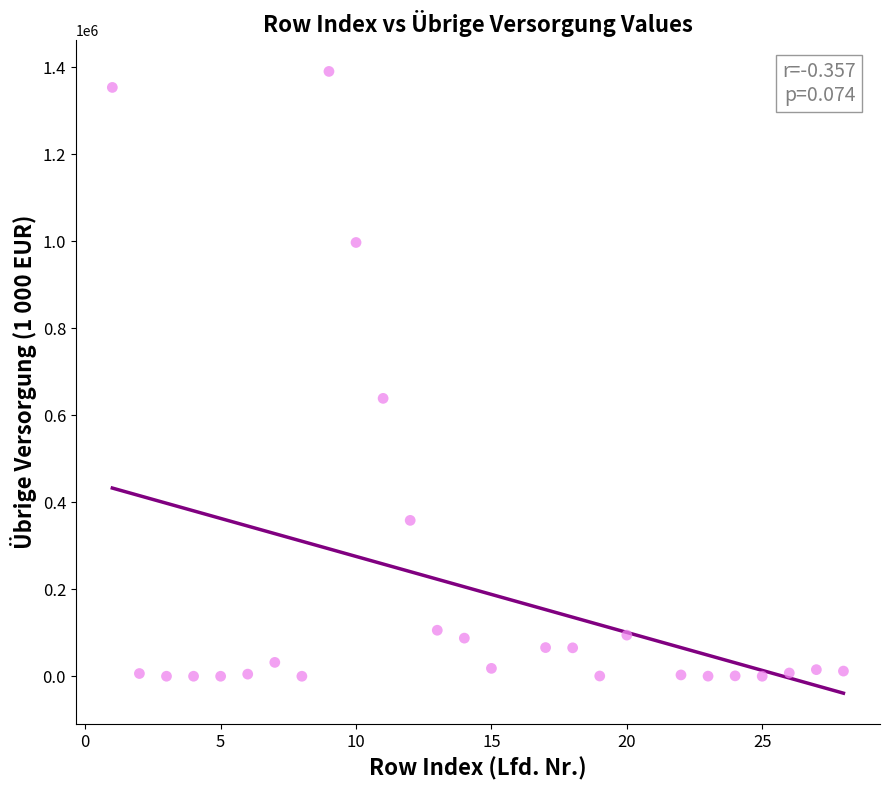

What Y value in the scatter plot is closest to 695140?

638760